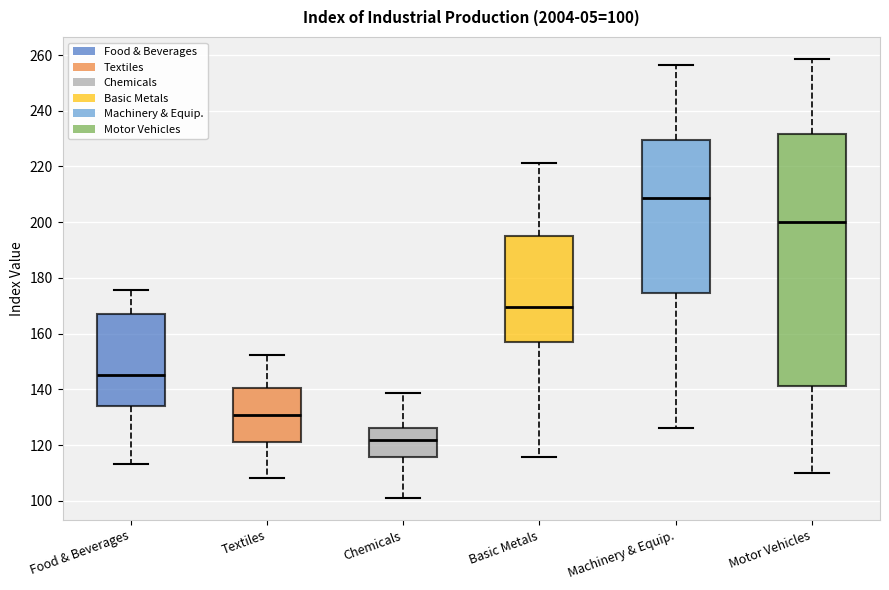

Which box is the tallest, from its lower edge to its upper edge?

Motor Vehicles